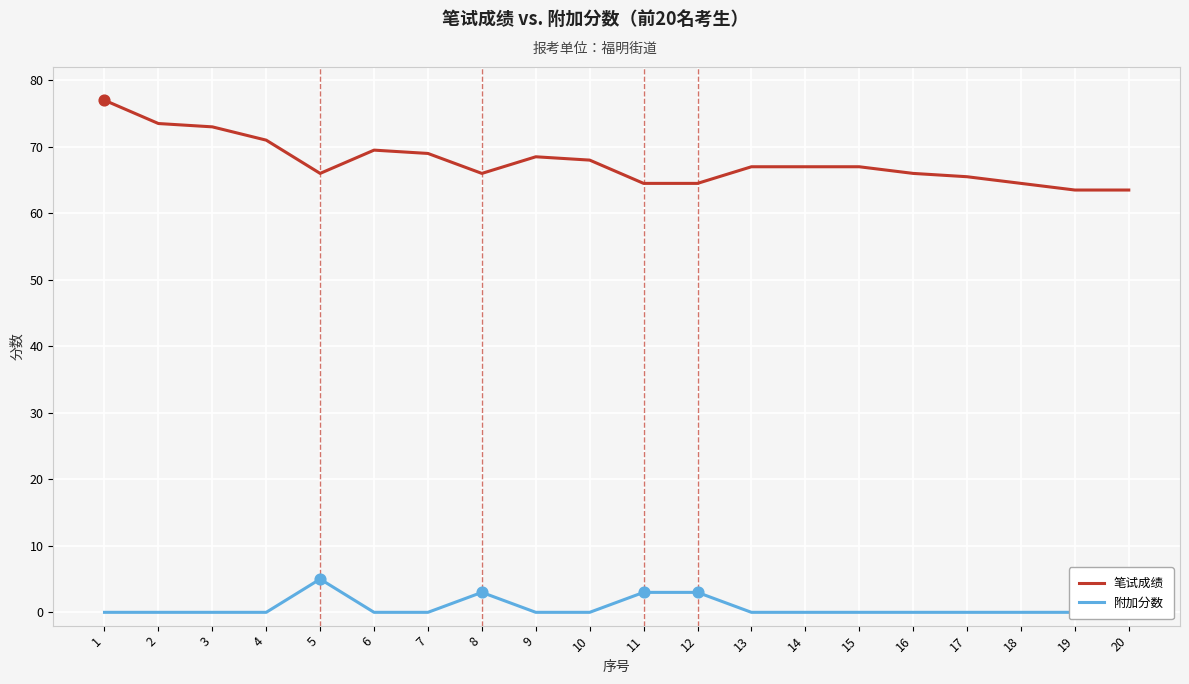

Which series reaches the maximum Y coordinate?

笔试成绩